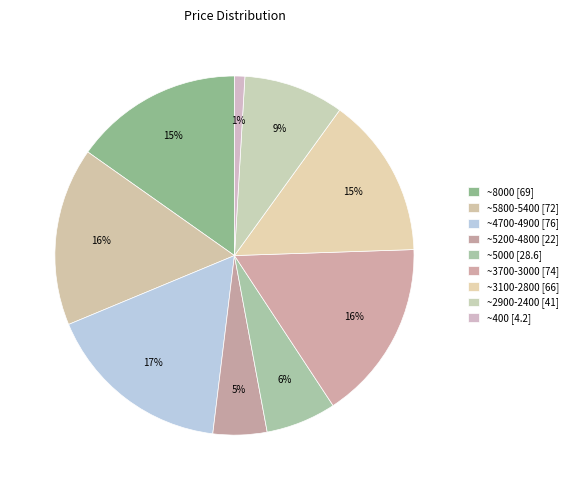

How many slices are in this pie chart?

9